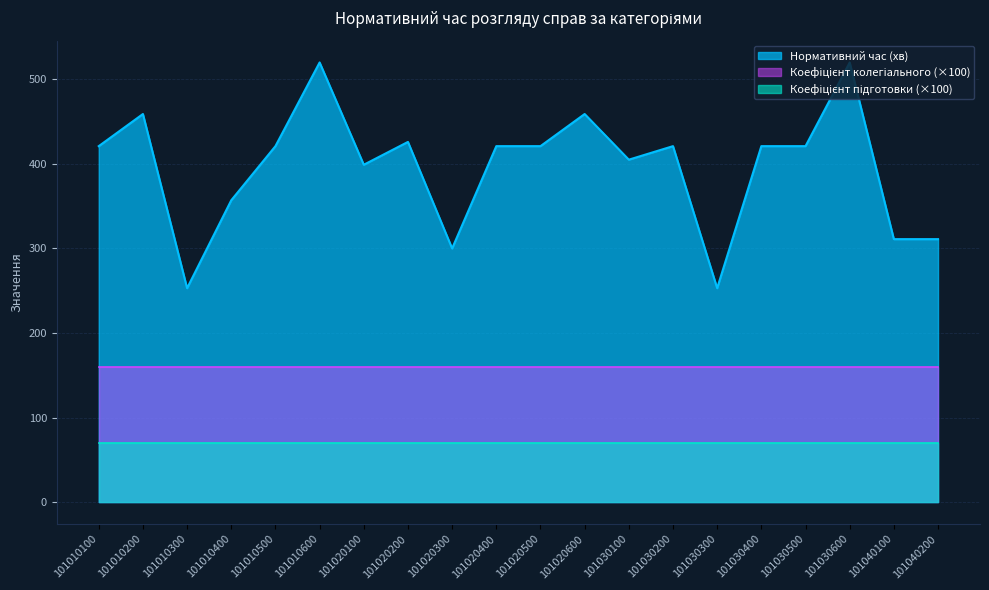

Does the chart display data point markers on the line(s)?

No